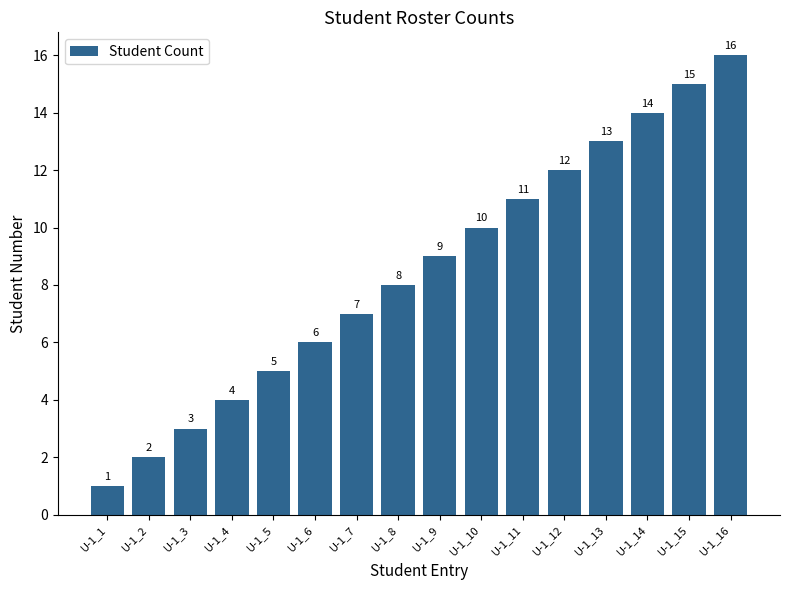

What is the difference between the maximum and minimum values?

15